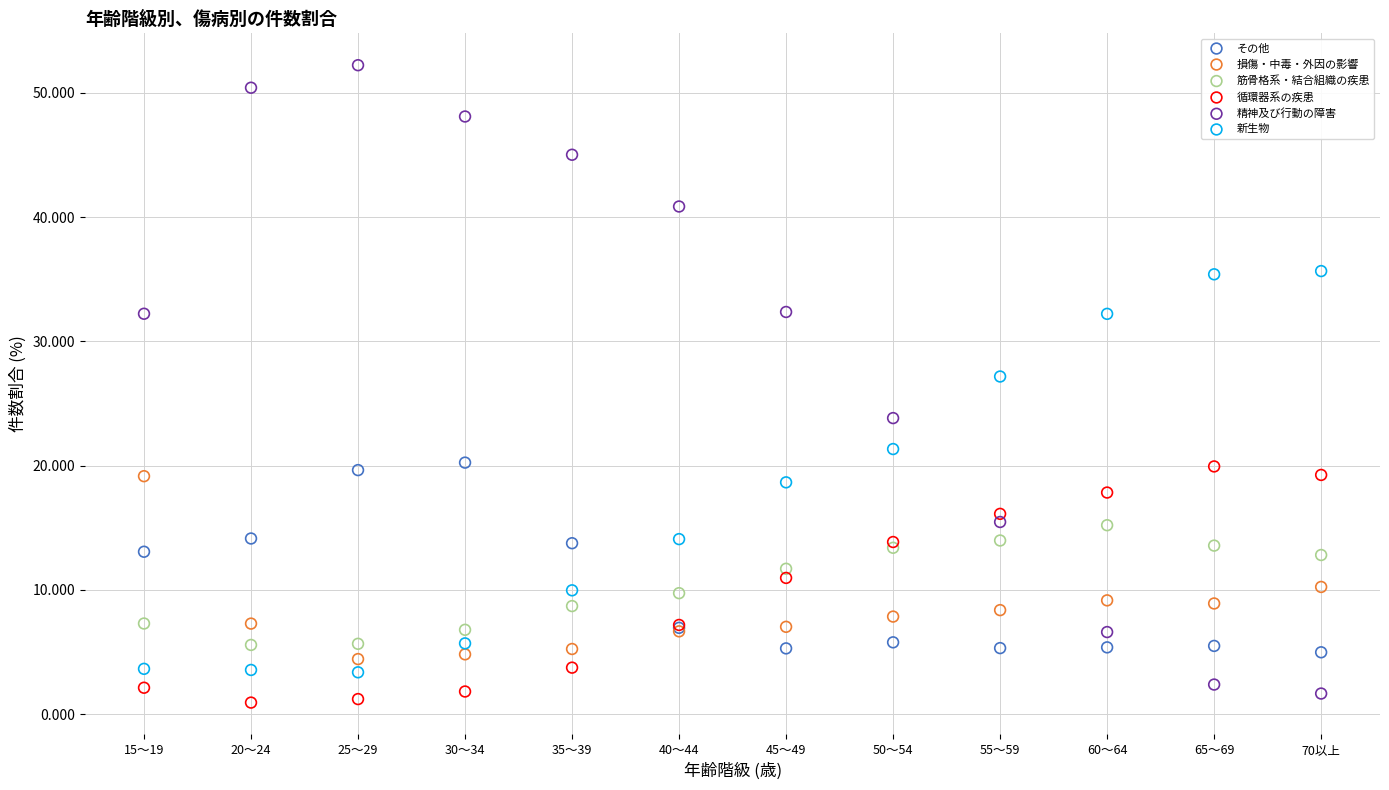

In the 精神及び行動の障害 series, what Y value is closest to 26?

23.8